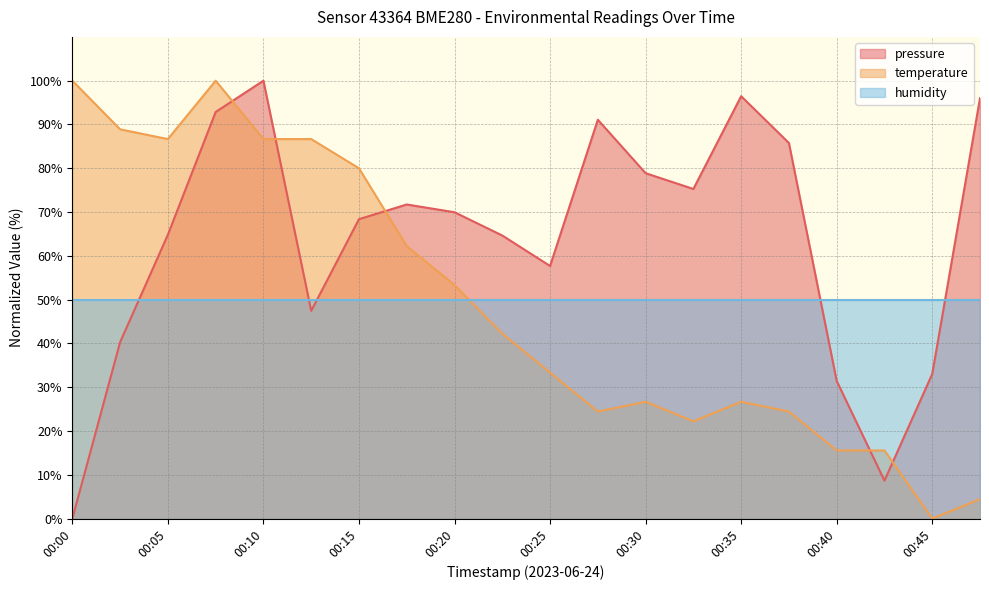

What is the value of the temperature point at the 7th from the left?

80.0